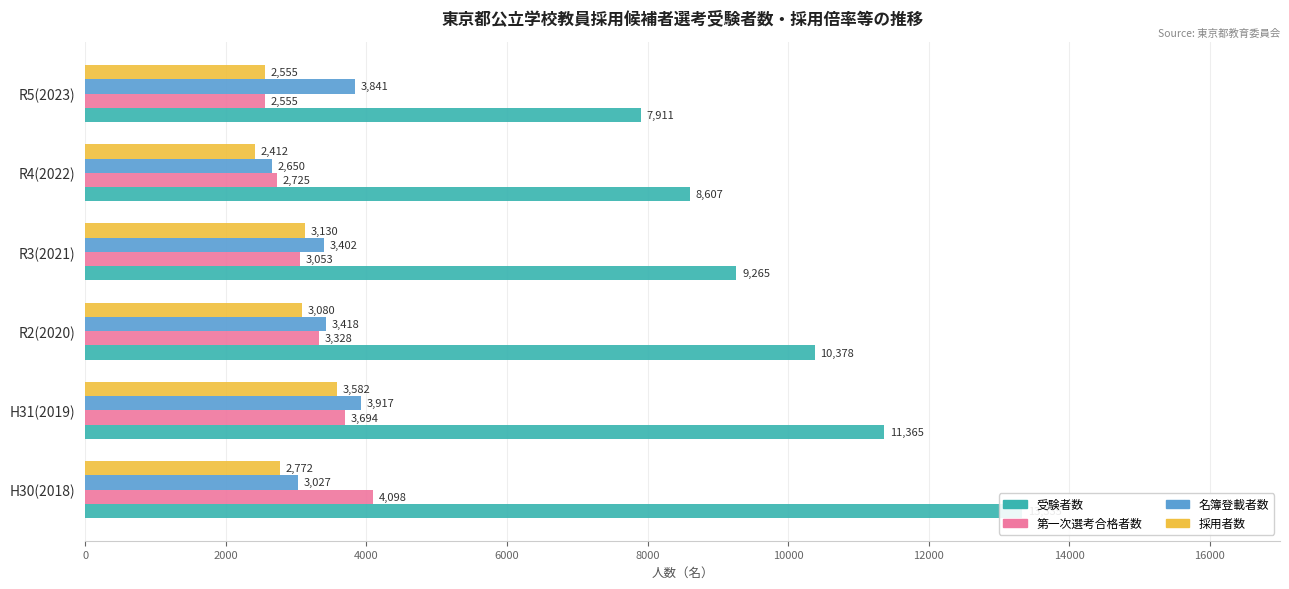

How many series are shown in this chart?

4